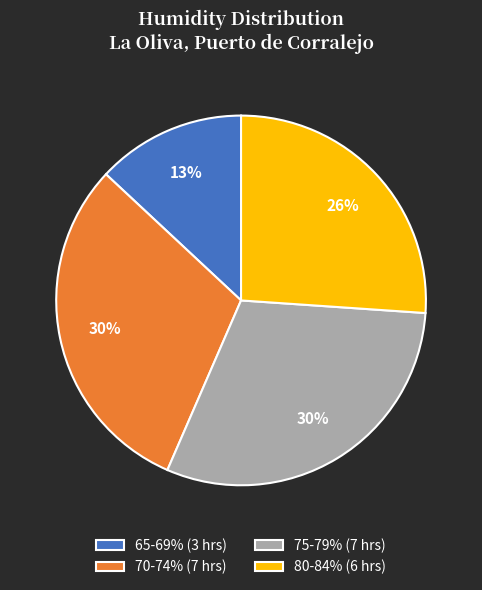

Count the number of slices in the pie.

4